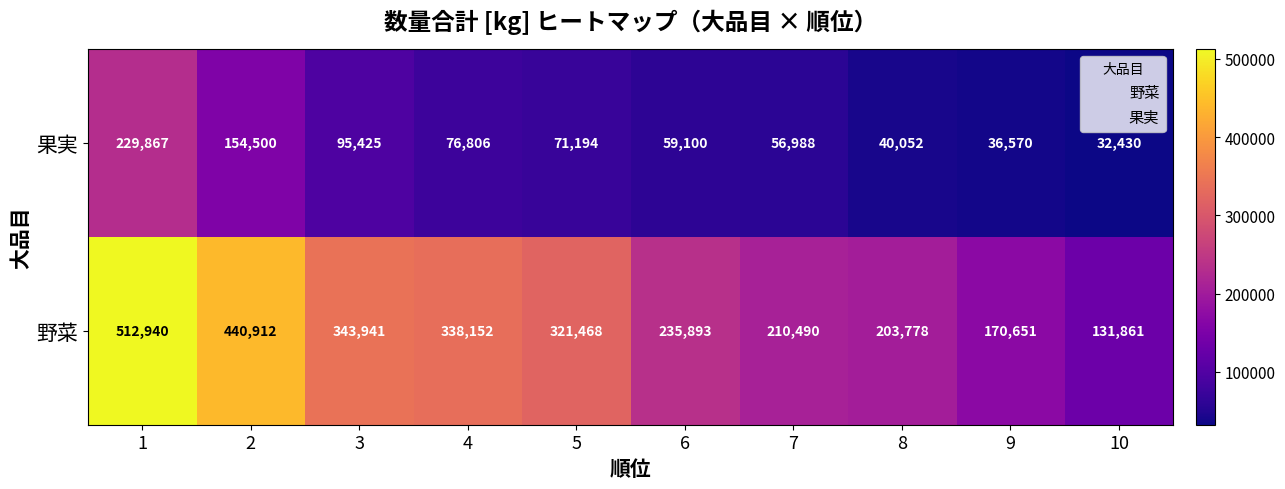

List the series in order of their overall mean, highest first.

野菜, 果実